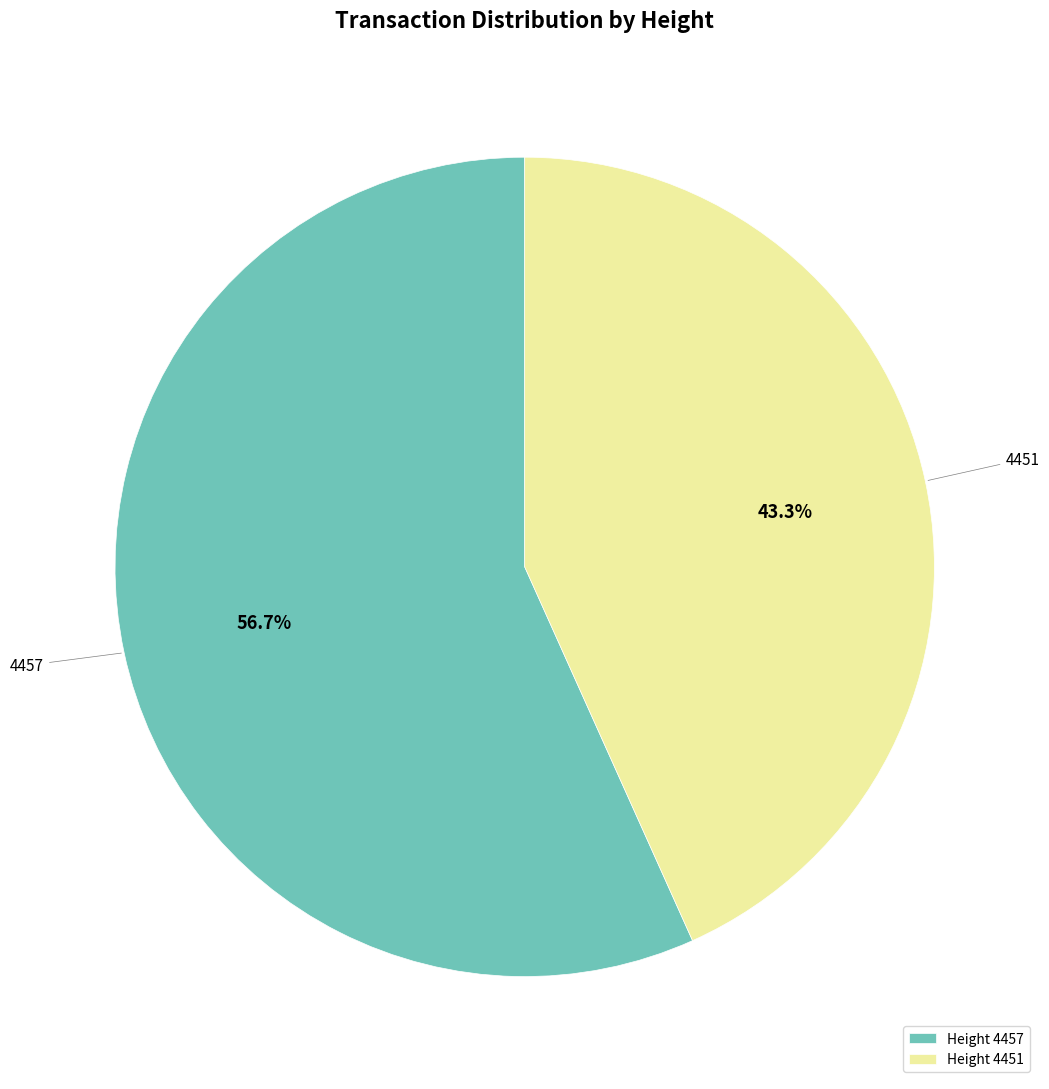

Which has a higher value, 4451 or 4457?

4457